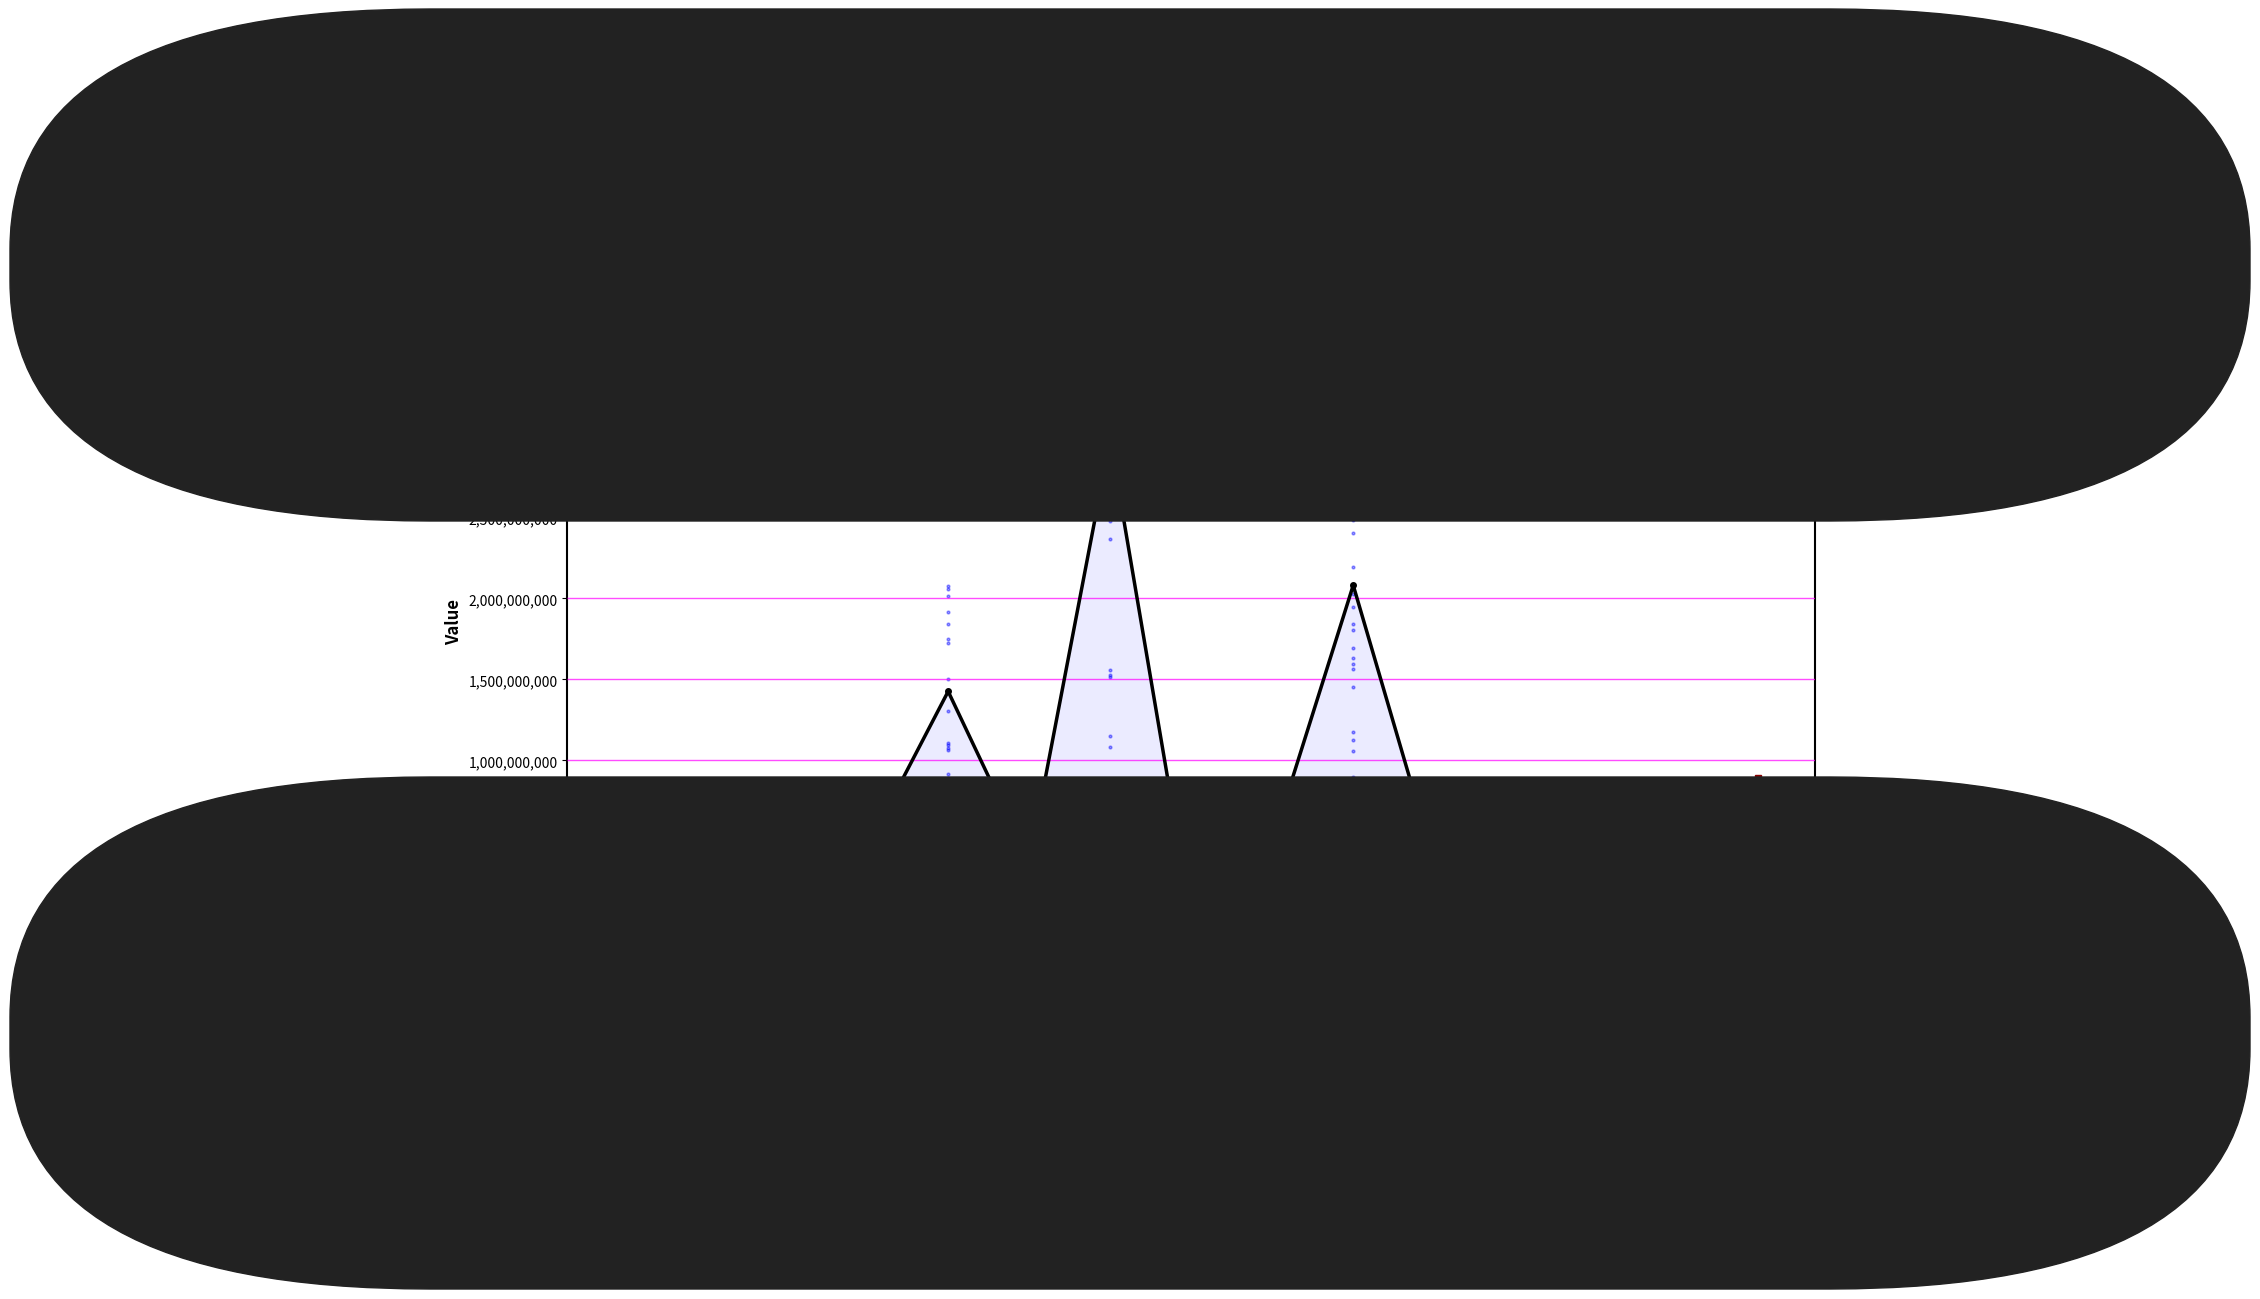

Is the value of Total Harga at 2021-11-22 greater than the value of Kode Produk (scaled) at 2021-12-01?

Yes